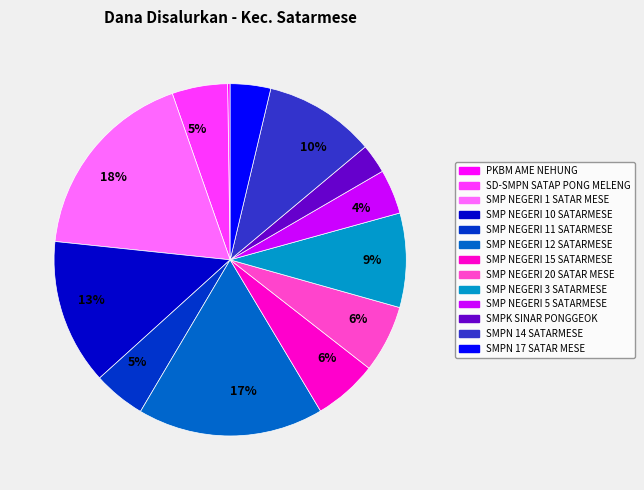

To the nearest percent, what is the average slice percentage?

8%